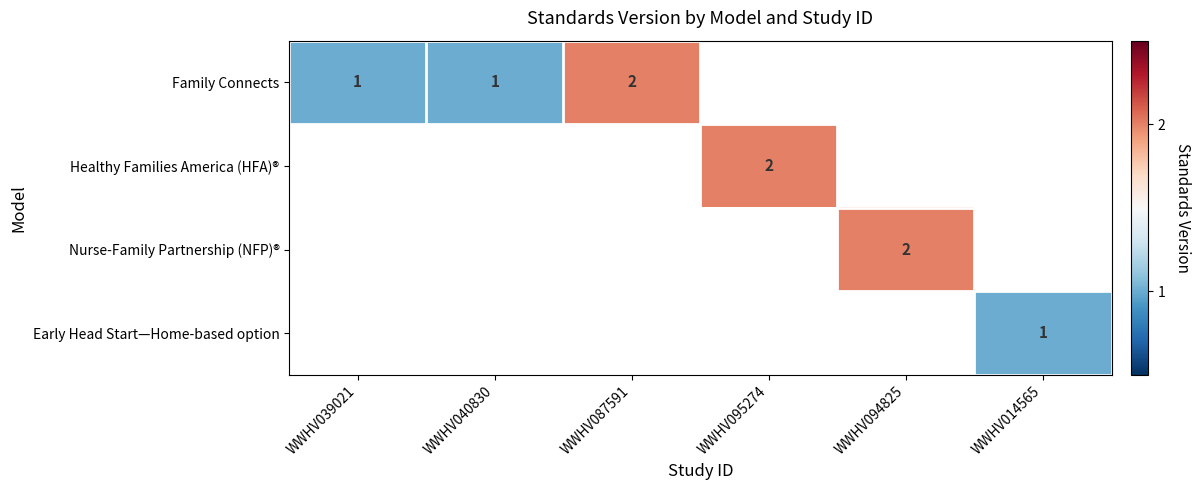

Between WWHV087591 and WWHV095274, which is larger?

WWHV095274